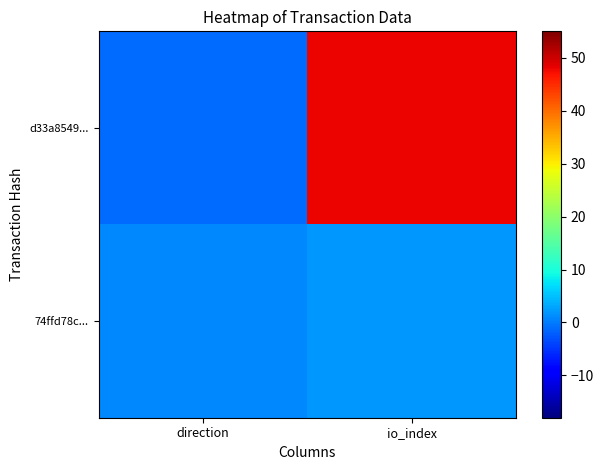

What is the spread (max minus min) of values at io_index?

46